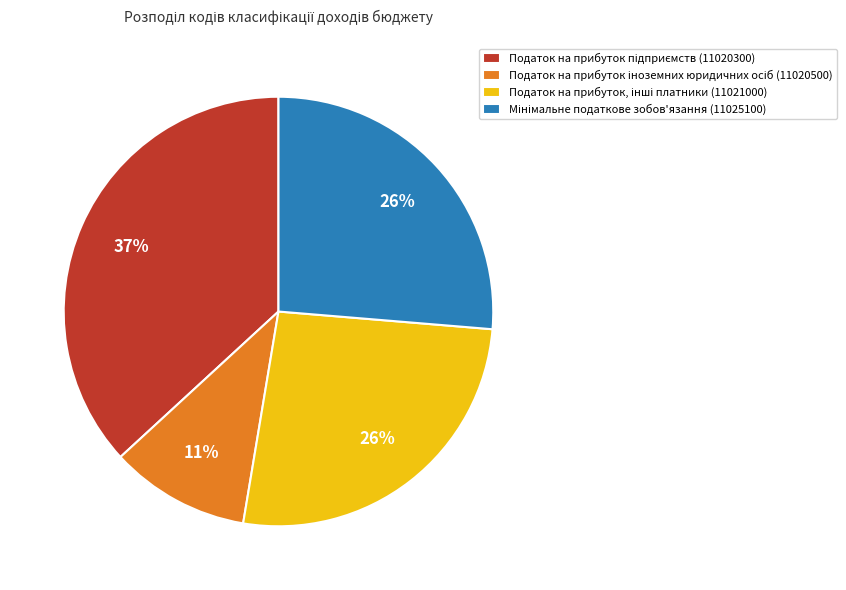

Count the number of slices in the pie.

4